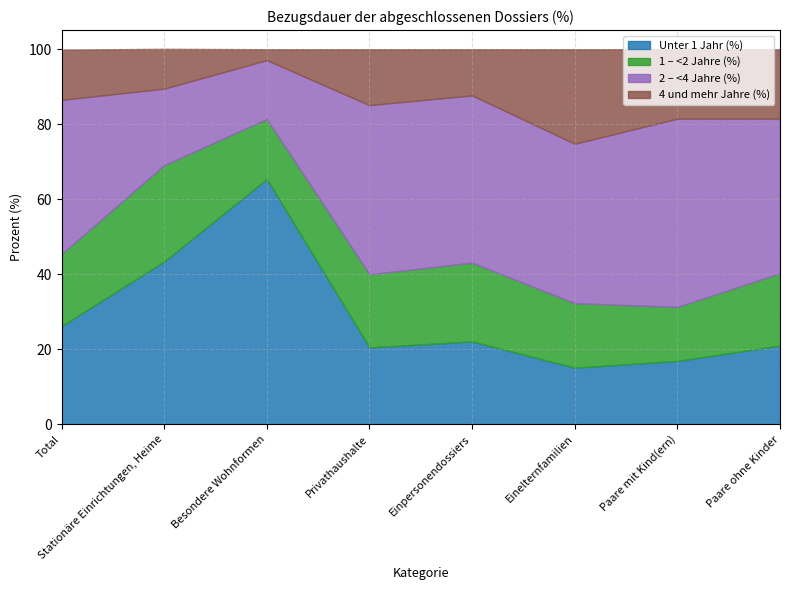

How many categories are shown in the chart?

8